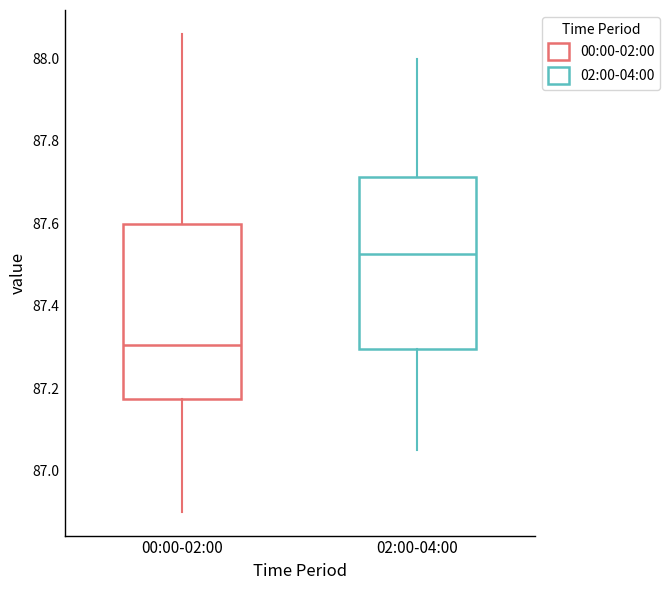

Which box's median line is the lowest?

00:00-02:00